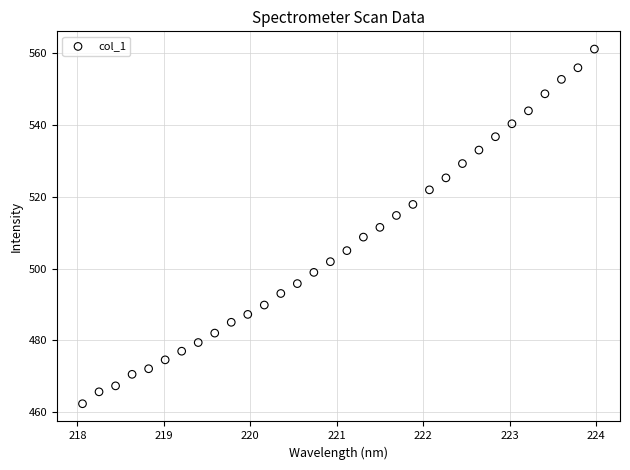

What is the range of Y values (max minus min)?

98.6